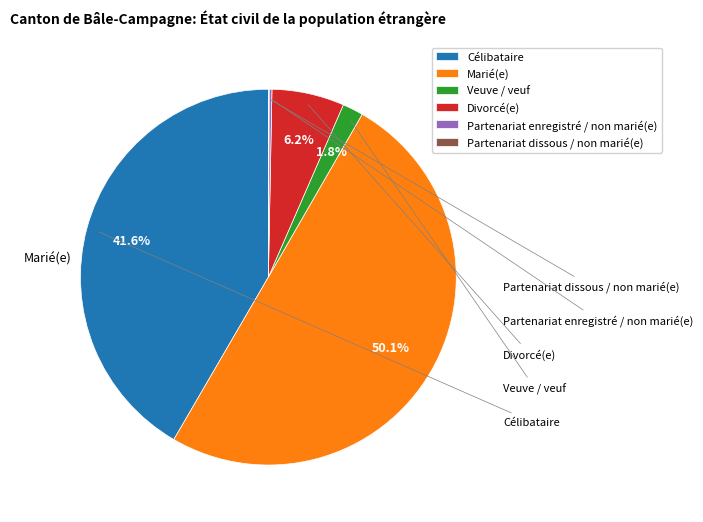

Is the sum of Divorcé(e) and Veuve / veuf greater than half?

No